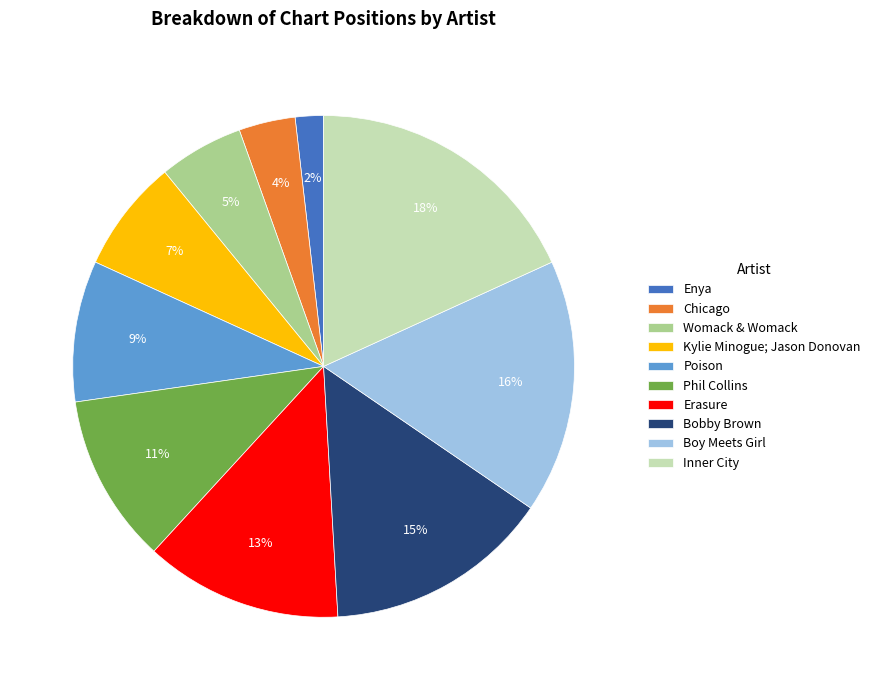

Do Bobby Brown and Poison together represent more than half of the pie?

No